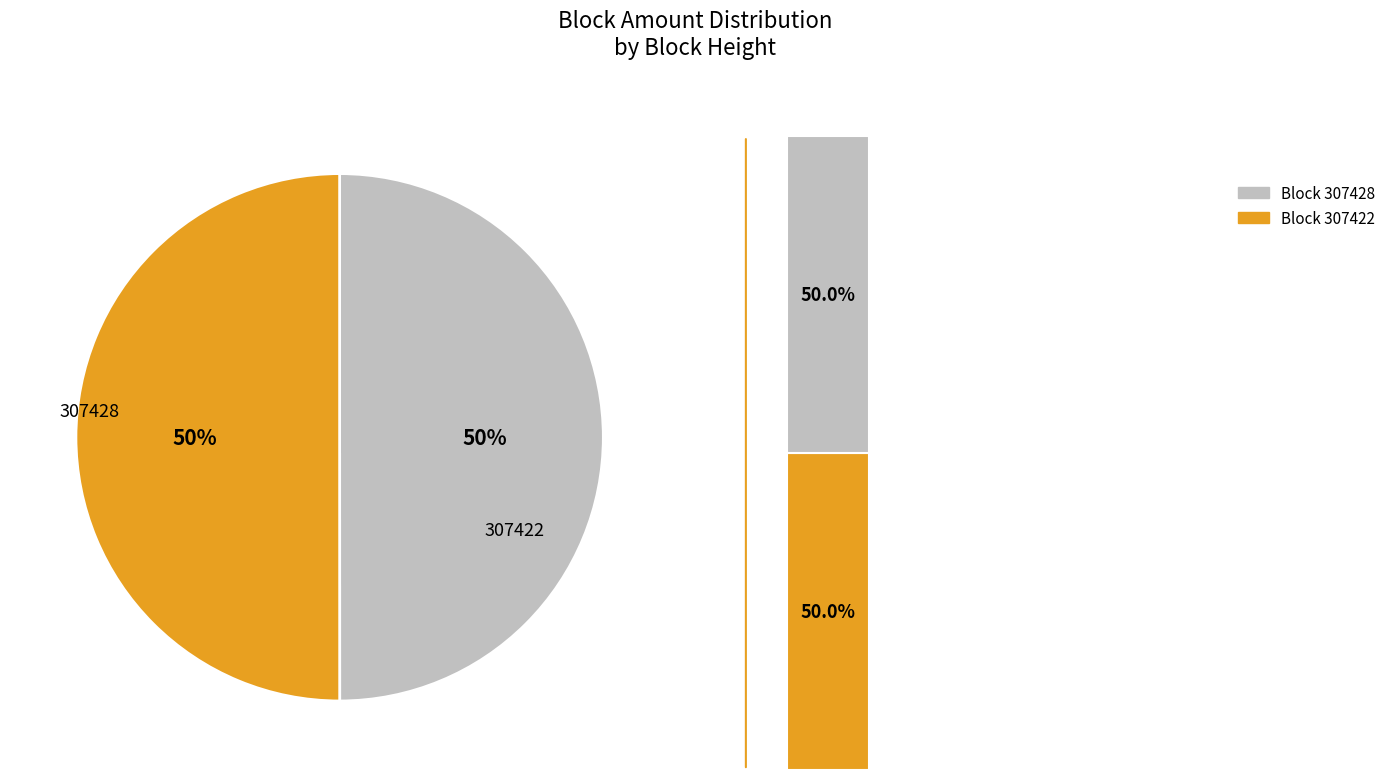

Between 307422 and 307428, which is larger?

307422